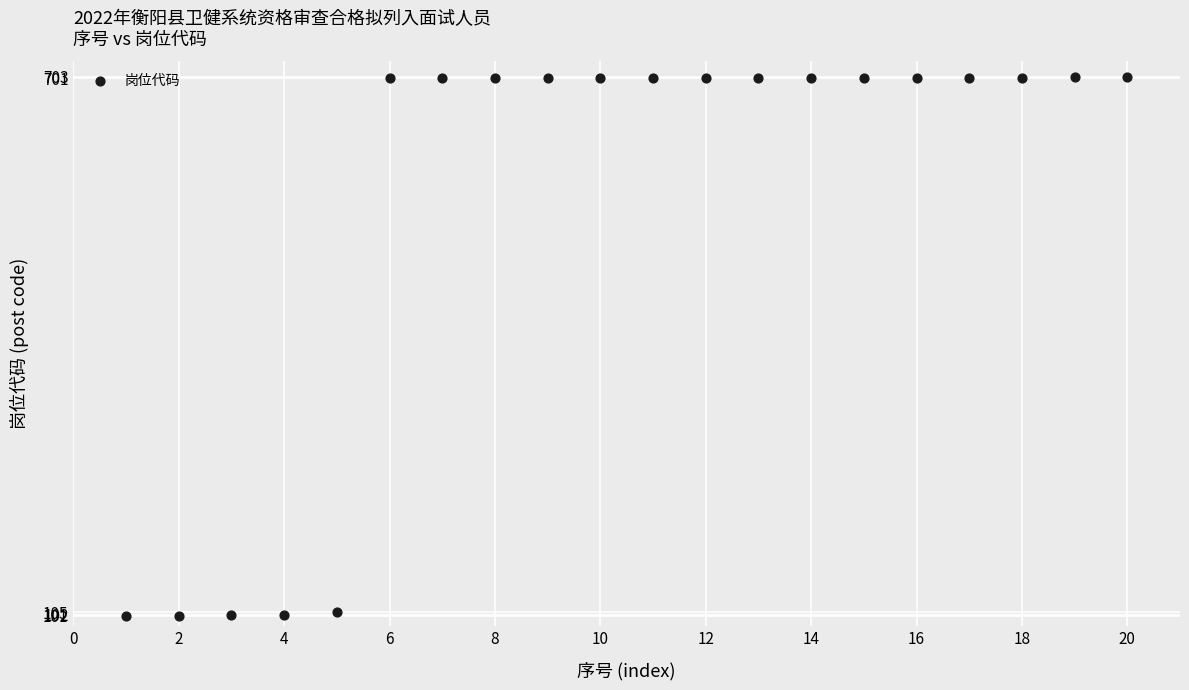

What is the range of Y values (max minus min)?

602